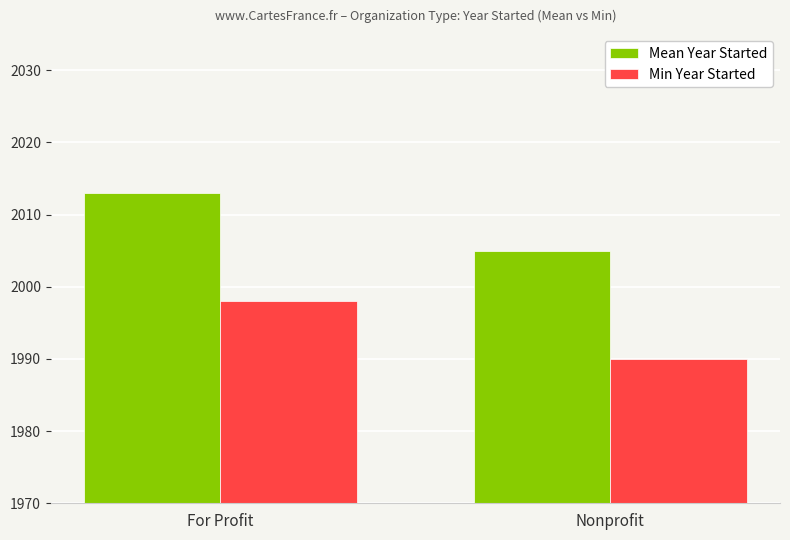

How many data points does each series have?

2